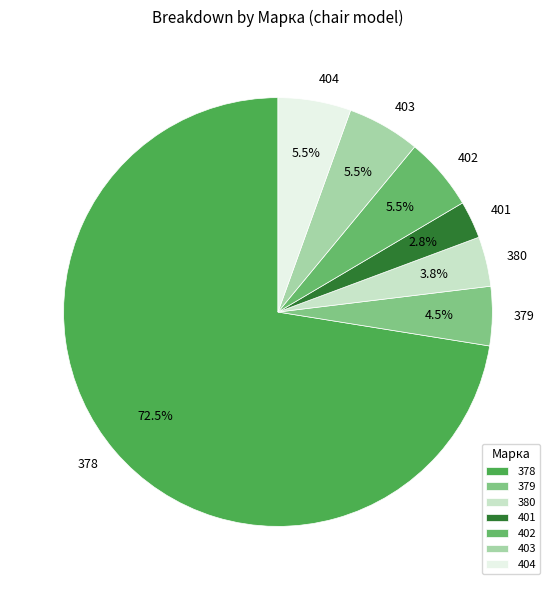

What is the smallest slice in the pie chart?

401